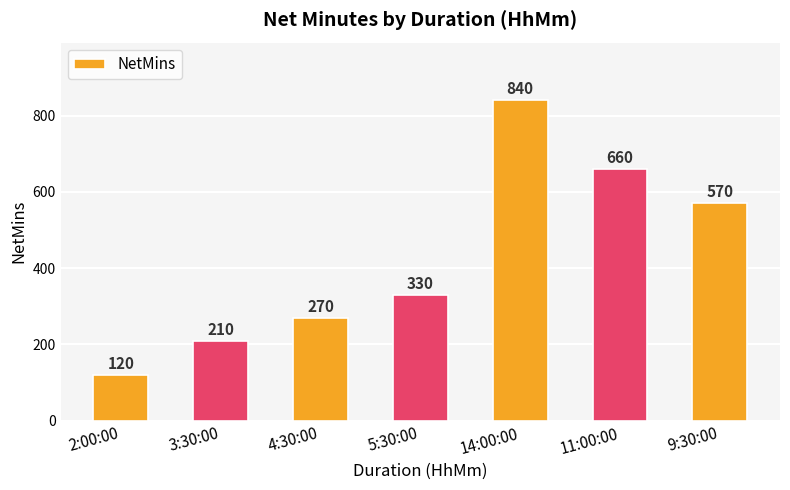

What is the sum of the values at 2:00:00 and 9:30:00?

690